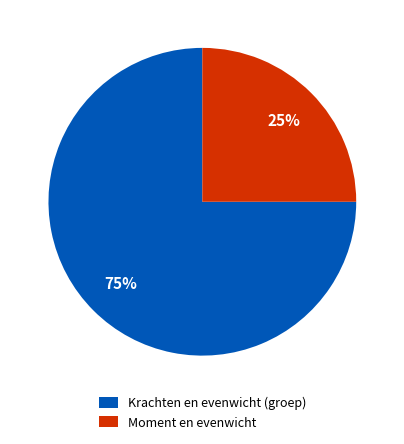

Do Krachten en evenwicht (groep) and Moment en evenwicht together represent more than half of the pie?

Yes